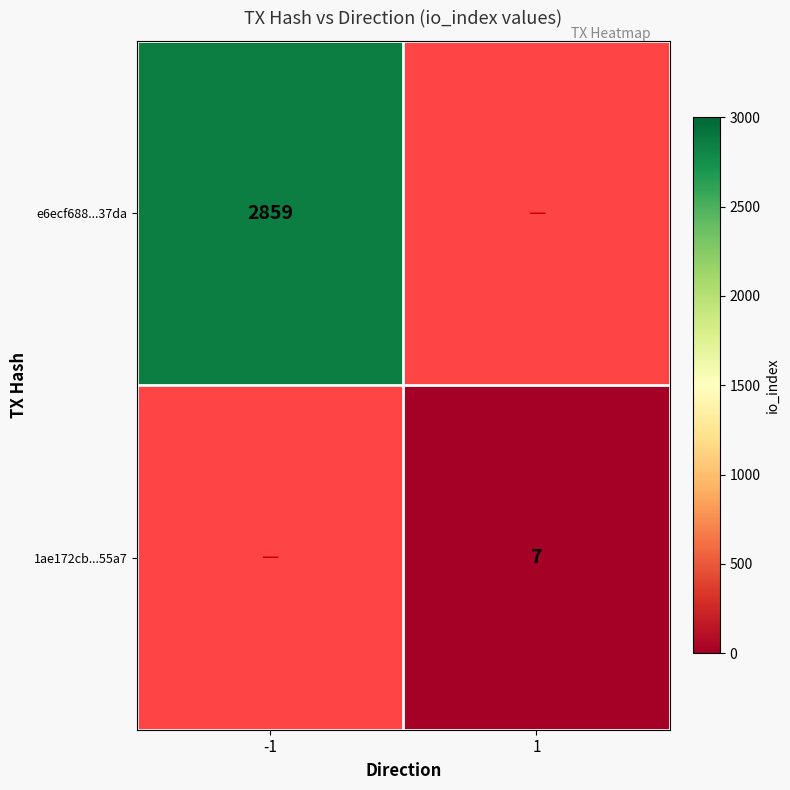

True or false: e6ecf688...37da has a value of 4629.1 at -1.

False